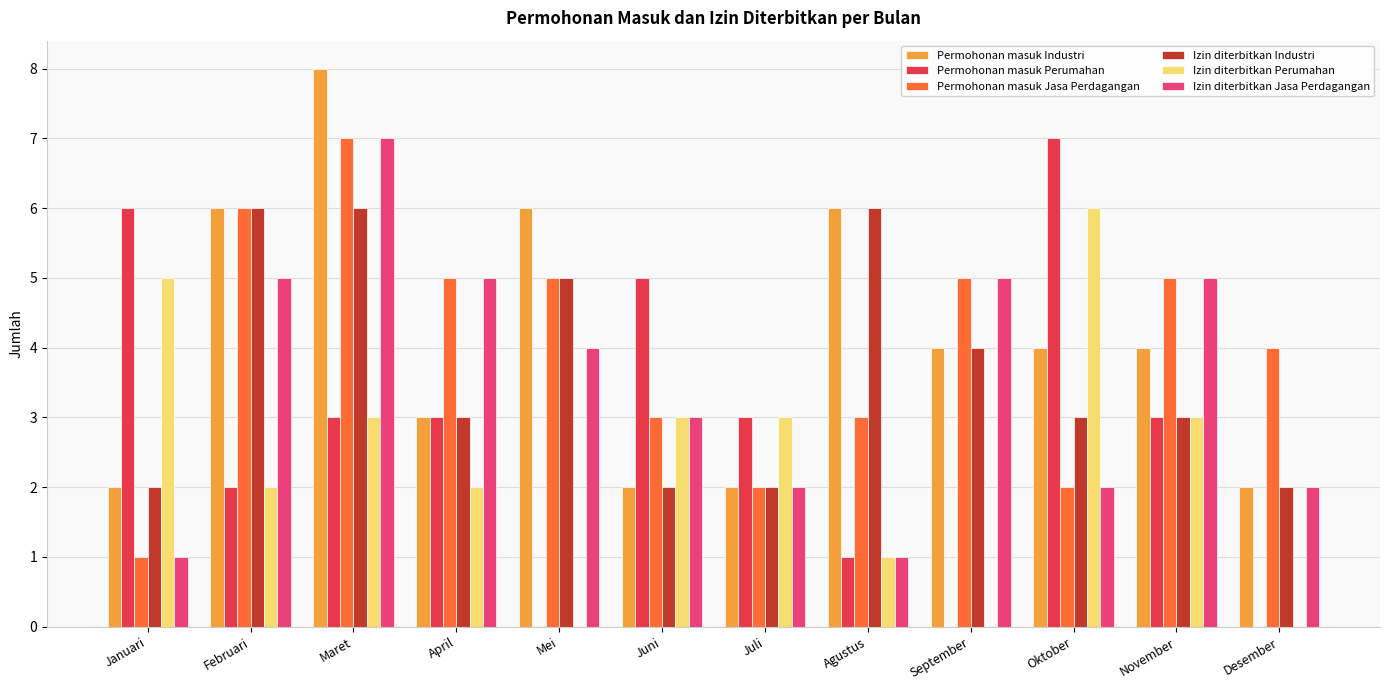

How many groups of bars are there?

12